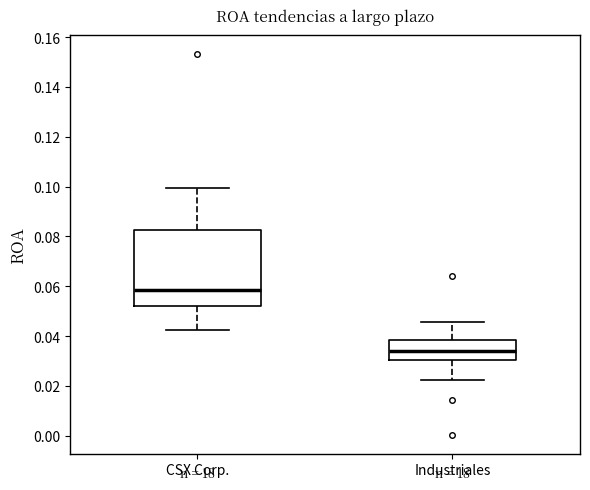

Reading left to right, read every box against the y-axis: the position of its median line, the range the box covers, and the ends of its whiskers. The values are not printed on the chart, so give them approximately, as read against the axis.

CSX Corp.: median 0.058, box 0.052 to 0.082, whiskers 0.042 to 0.100
Industriales: median 0.034, box 0.030 to 0.038, whiskers 0.022 to 0.046